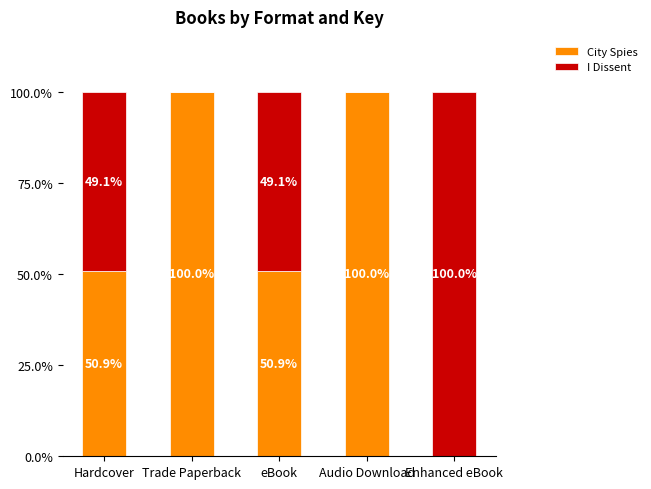

Reading left to right, transcribe the values for City Spies.

Hardcover=50.9	Trade Paperback=100.0	eBook=50.9	Audio Download=100.0	Enhanced eBook=0.0